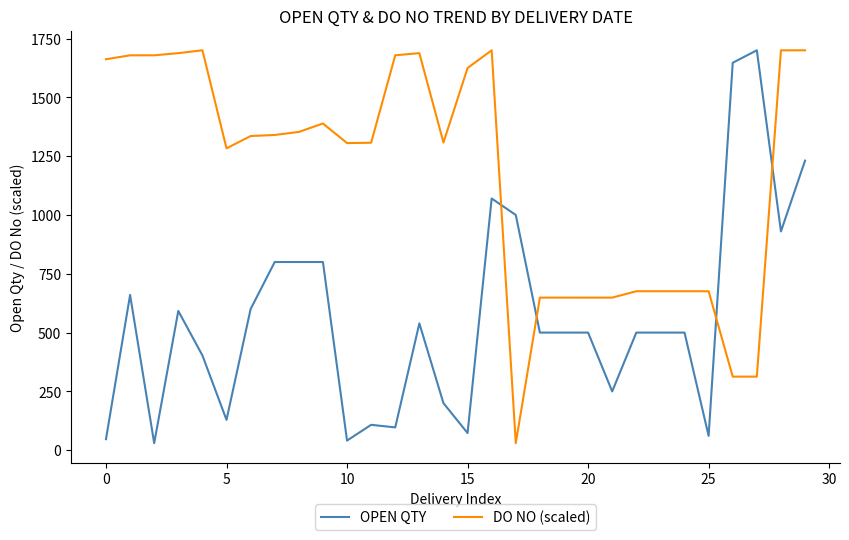

List the series in order of their overall mean, lowest first.

OPEN QTY, DO NO (scaled)